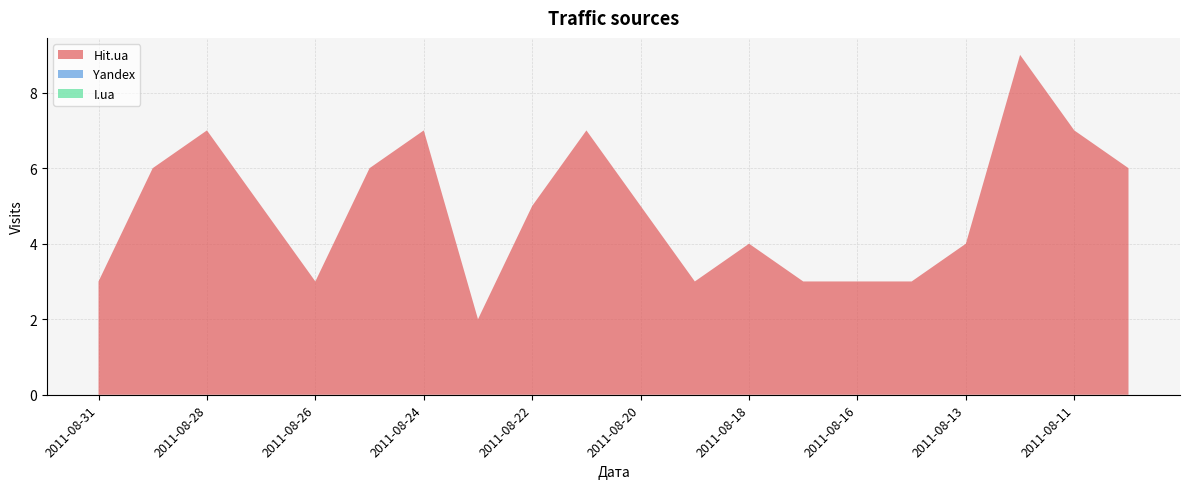

Reading right to left, extract all data points from this chart.

Hit.ua: 6	7	9	4	3	3	3	4	3	5	7	5	2	7	6	3	5	7	6	3
Yandex: 0	0	0	0	0	0	0	0	0	0	0	0	0	0	0	0	0	0	0	0
I.ua: 0	0	0	0	0	0	0	0	0	0	0	0	0	0	0	0	0	0	0	0